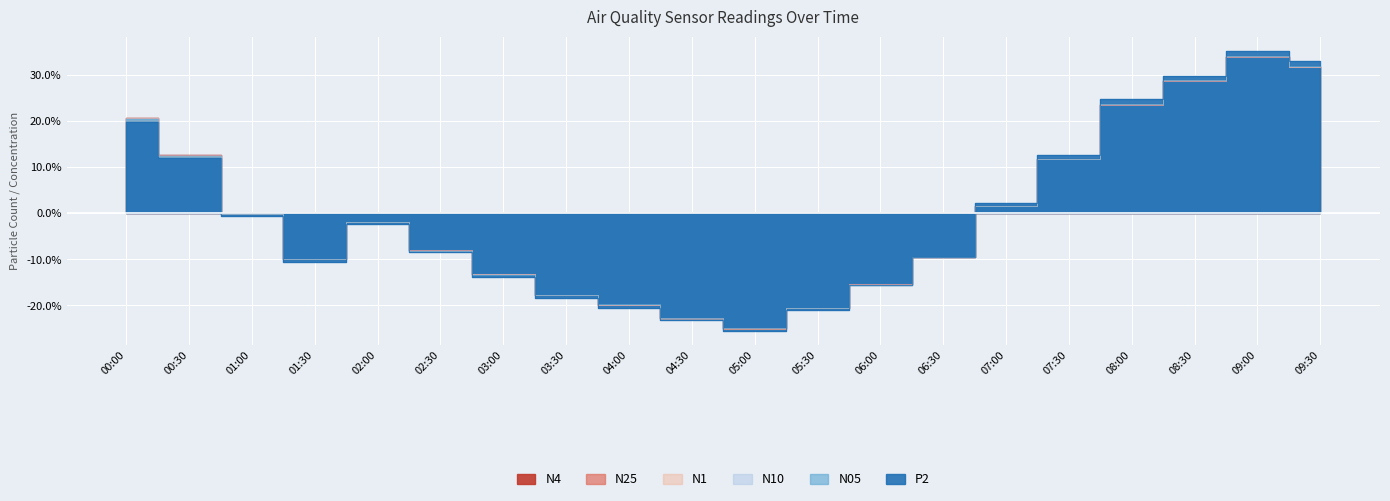

How many values in the N10 series exceed -1?

9